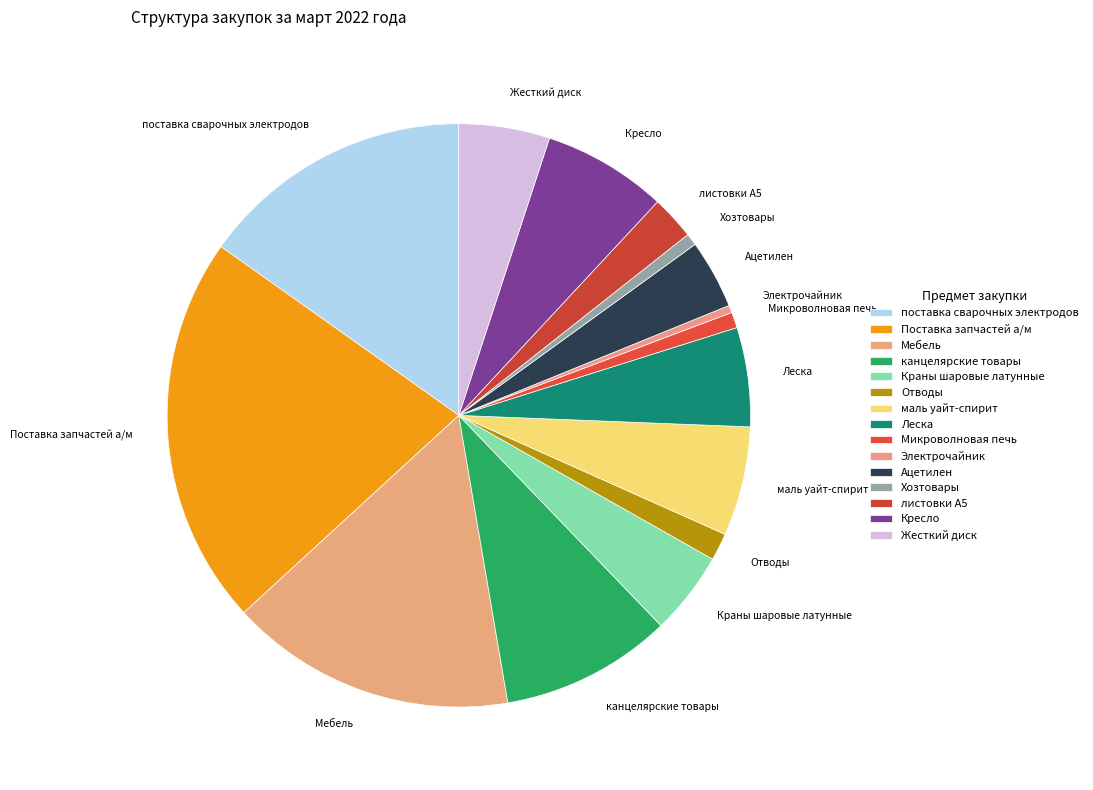

Which category has the biggest portion of the pie?

Поставка запчастей а/м